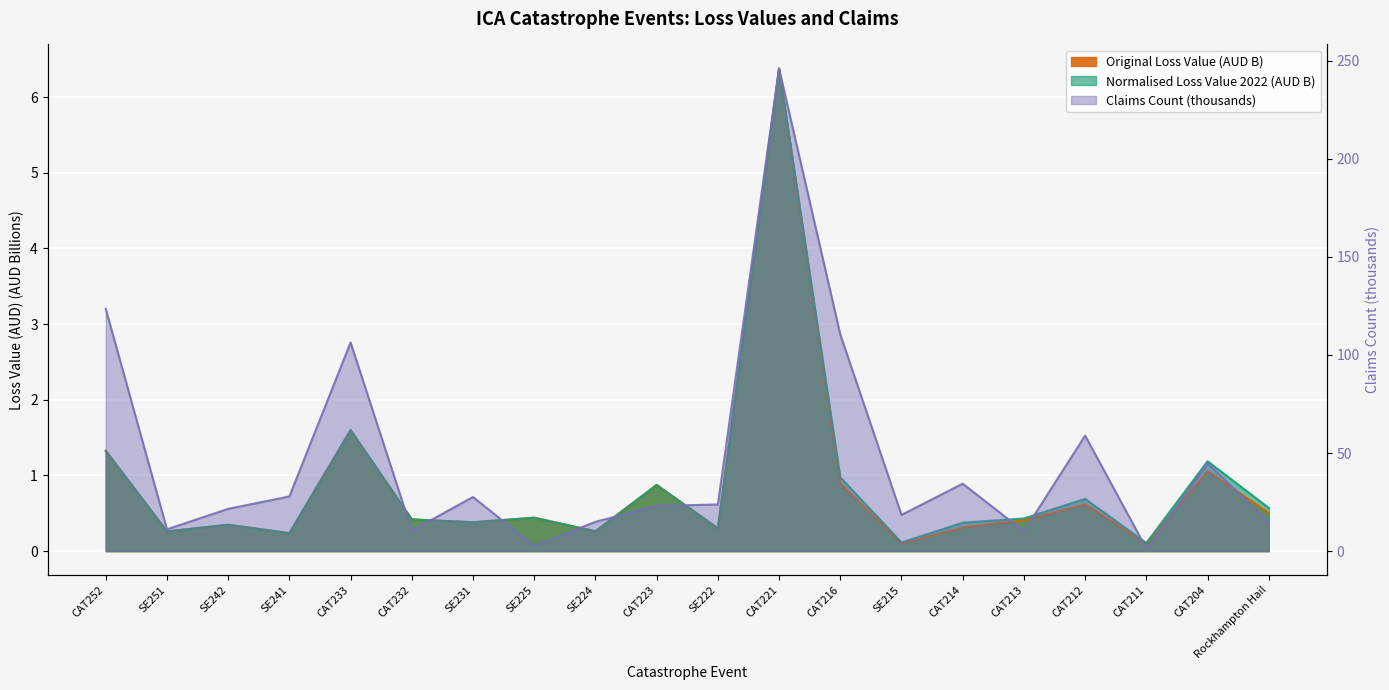

List the labels in order of Claims Count value, smallest first.

CAT211, SE225, CAT213, CAT232, SE251, Rockhampton Hail, SE224, SE215, SE242, CAT223, SE222, SE231, SE241, CAT214, CAT204, CAT212, CAT233, CAT216, CAT252, CAT221